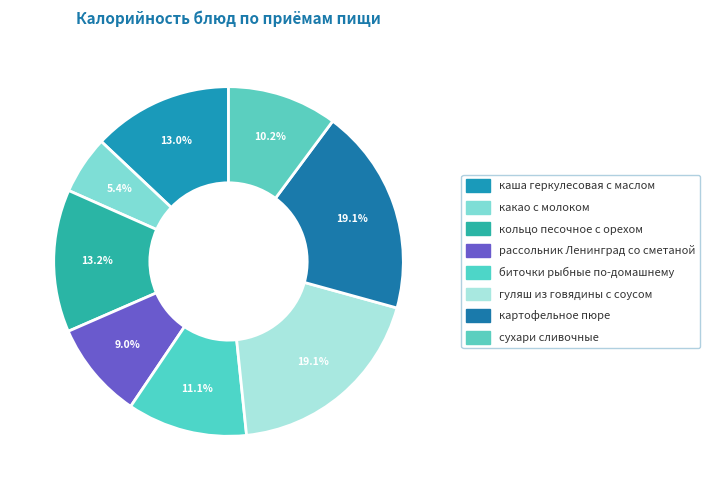

To the nearest percent, what is the combined percentage of сухари сливочные and картофельное пюре?

29%